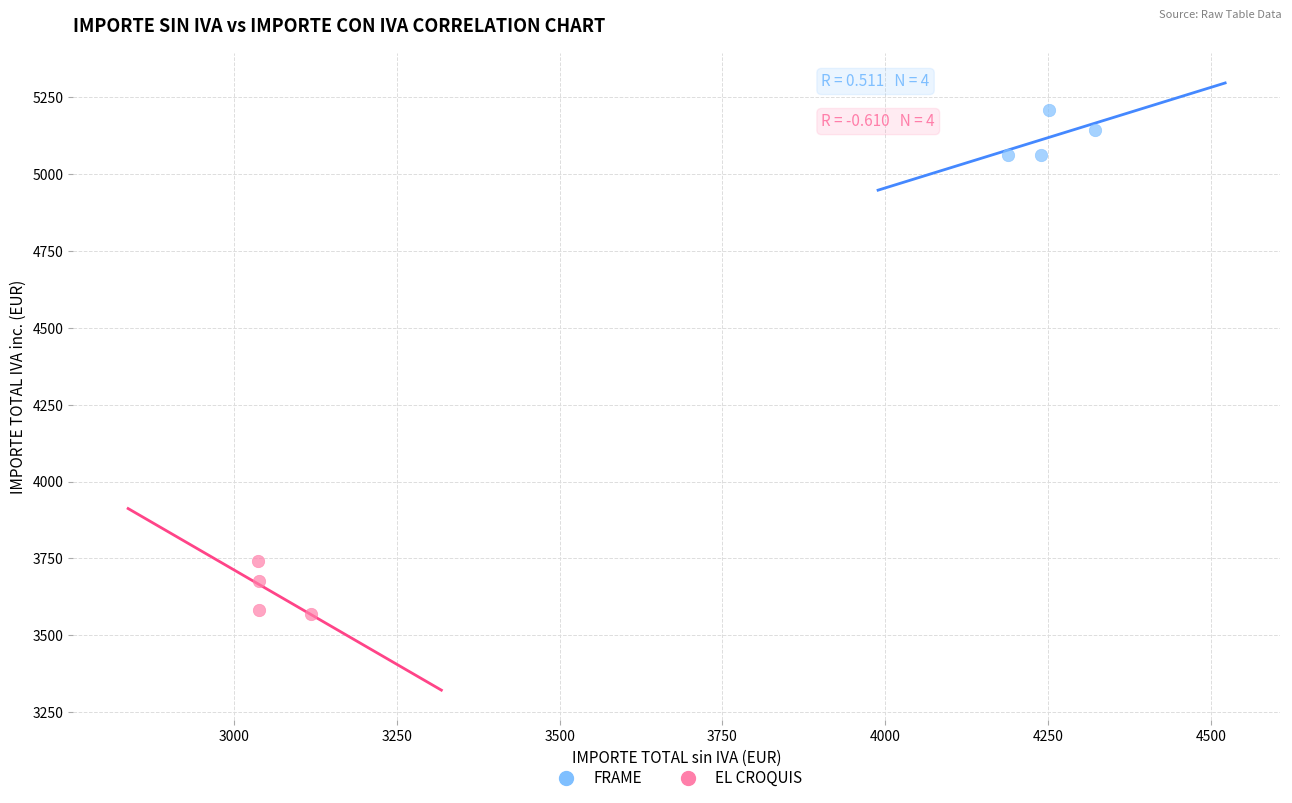

Which series contains the lowest Y value?

EL CROQUIS